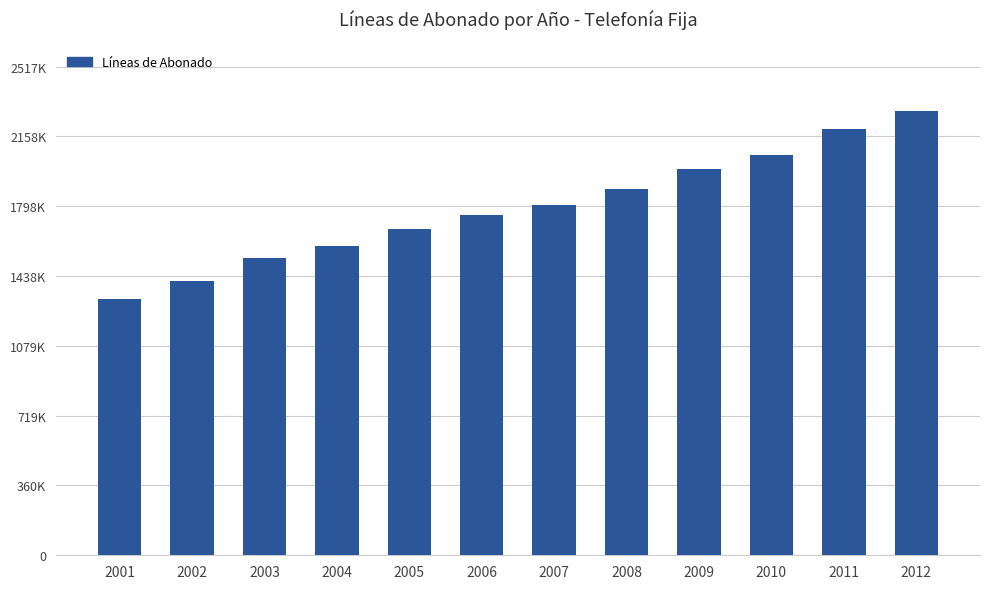

What is the value of the 10th bar from the left?

2062589